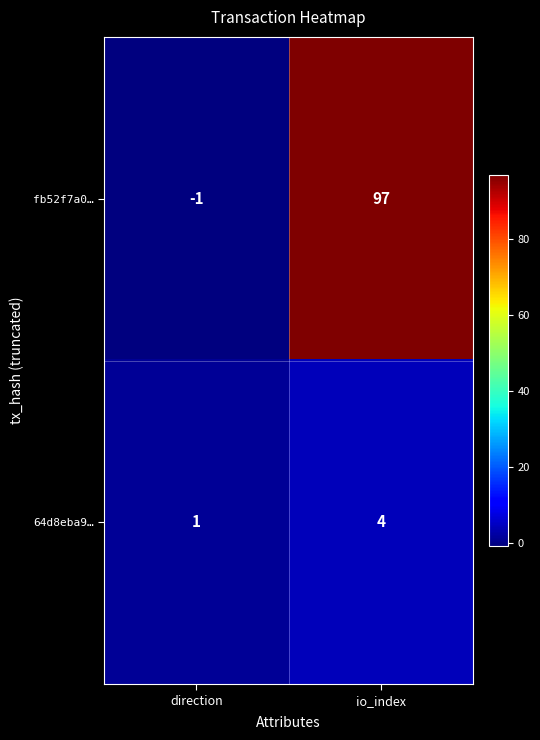

Between direction and io_index, which series saw the biggest shift?

fb52f7a0…